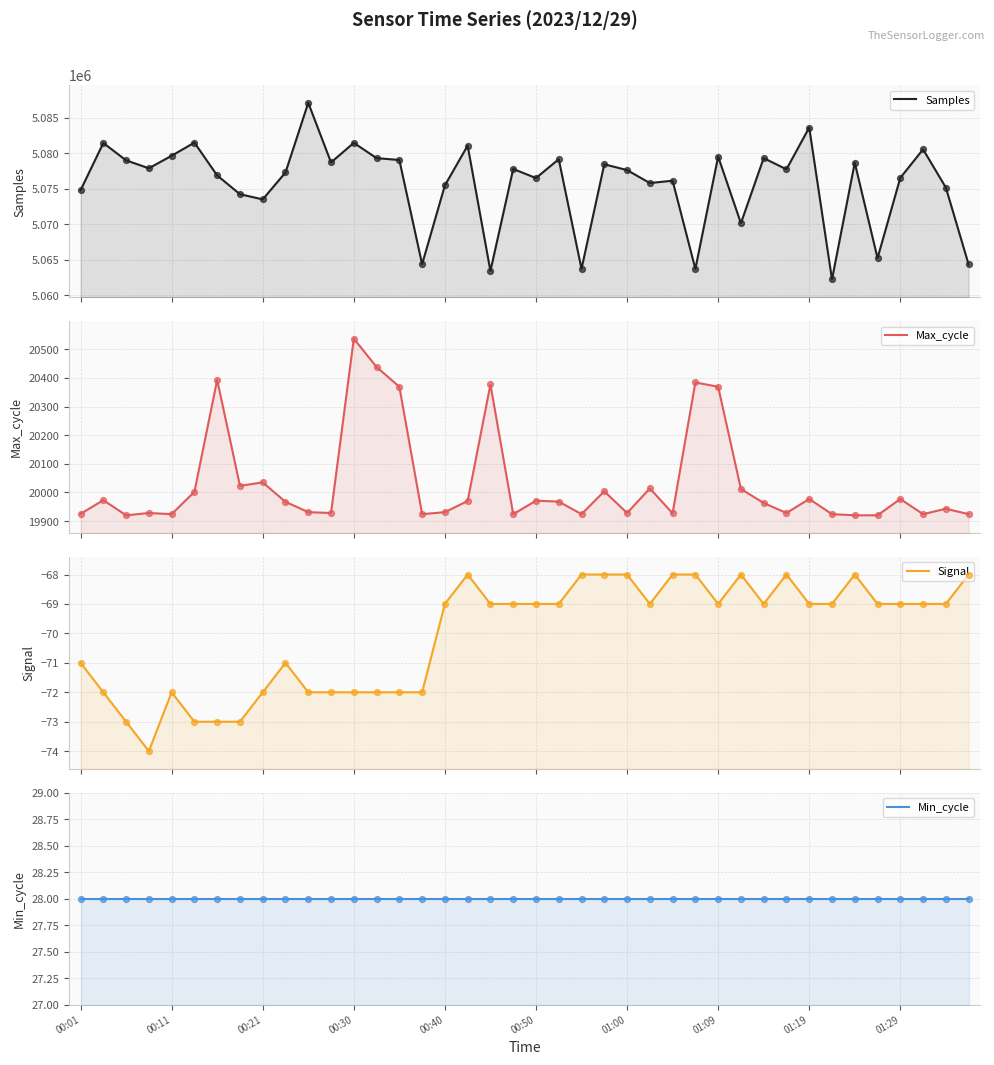

Which series contains the lowest Y value?

Signal